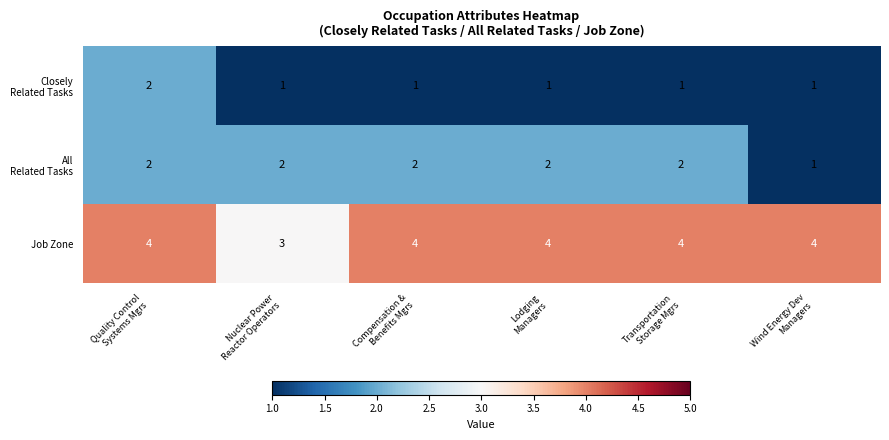

At how many categories does at least one series exceed 2?

6